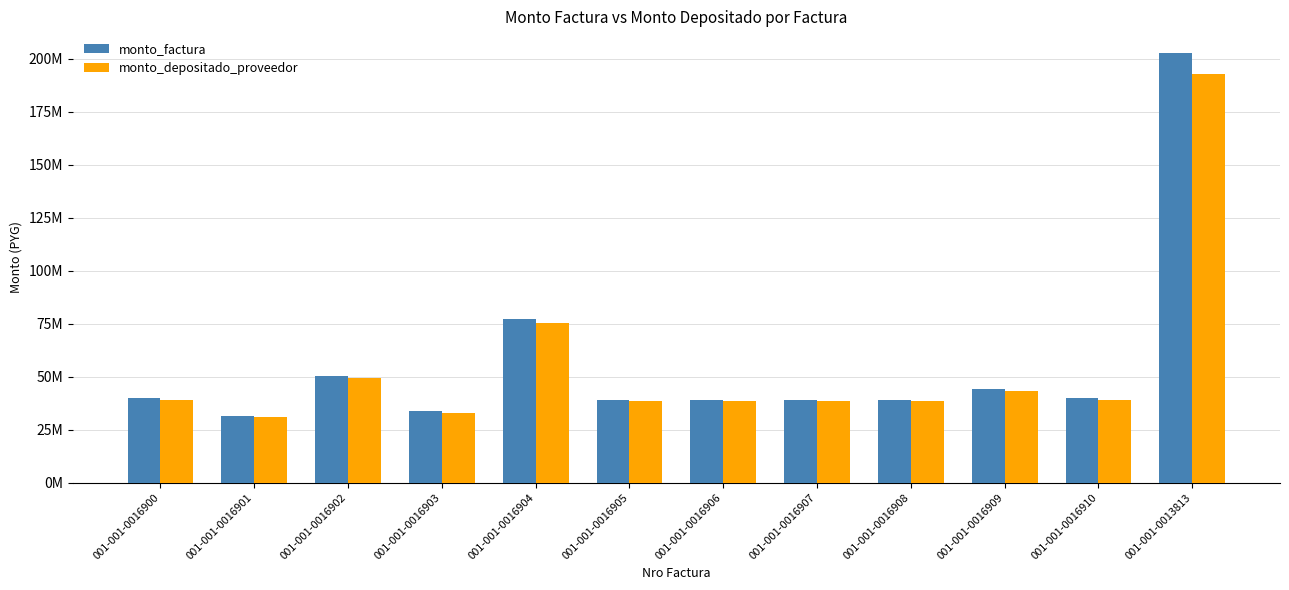

What are all the series names shown in the legend?

monto_factura, monto_depositado_proveedor